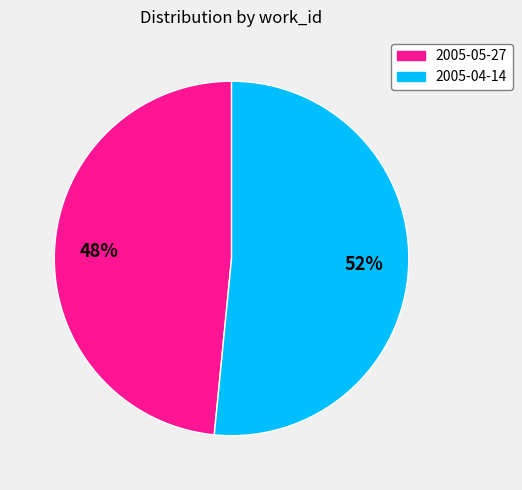

Does any single category account for the majority?

Yes